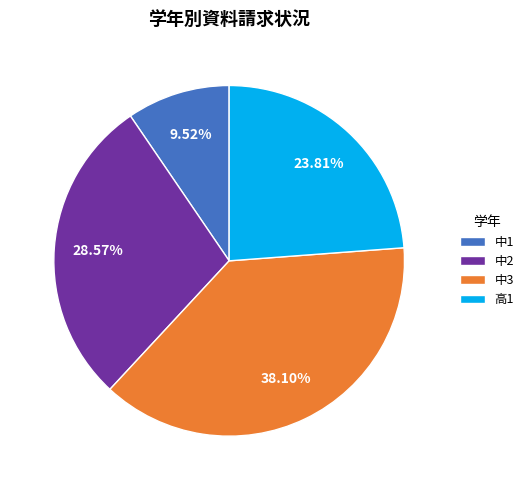

To the nearest percent, what is the combined percentage of 中2 and 高1?

52%